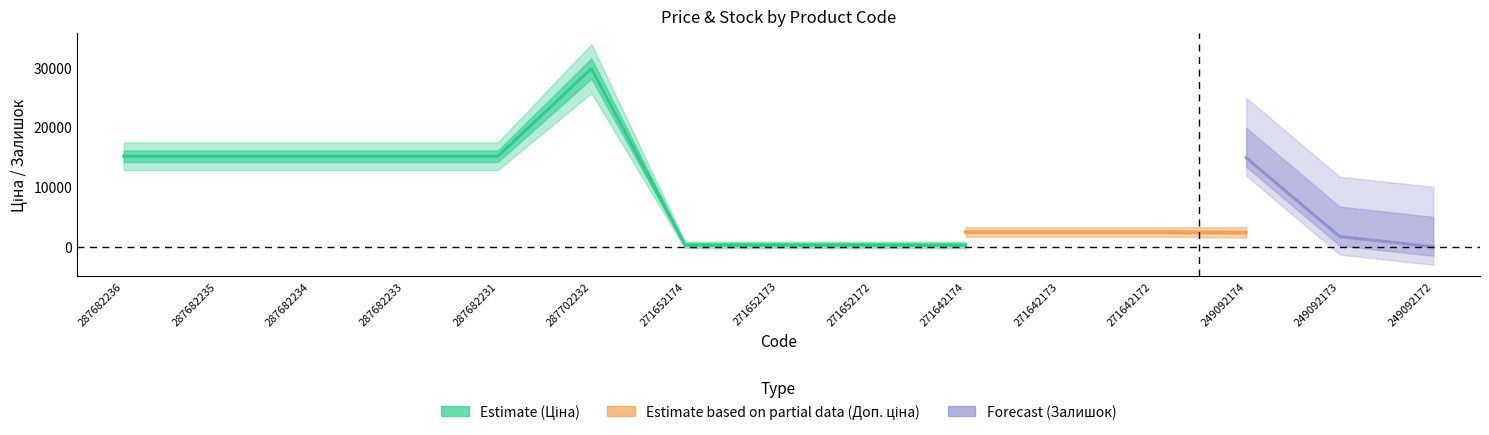

Which series has the widest spread of values?

Ціна